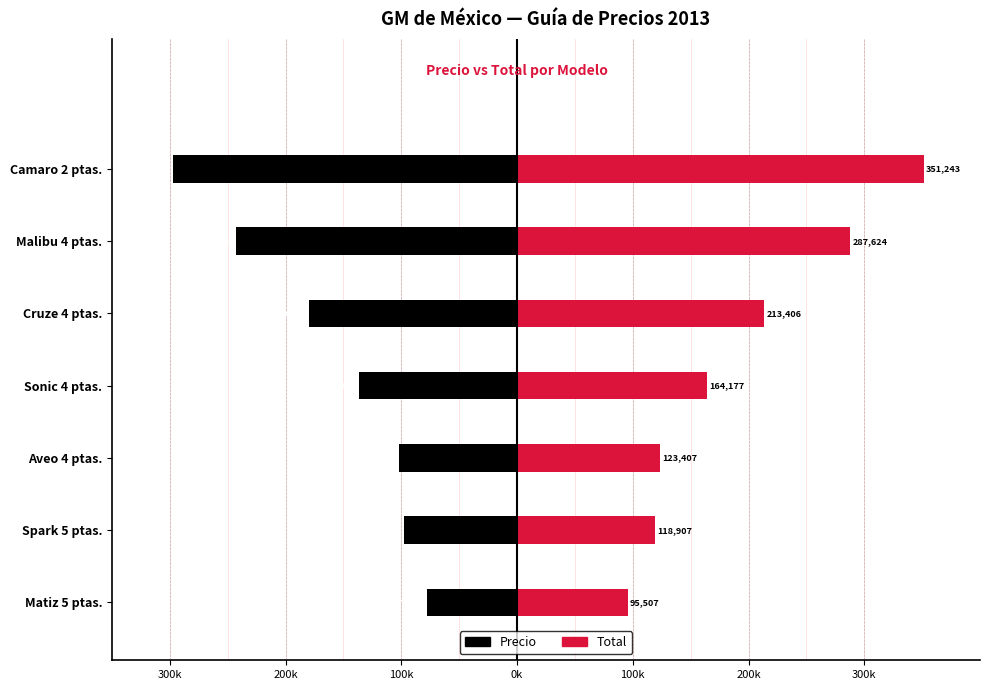

What are all the series names shown in the legend?

Precio, Total